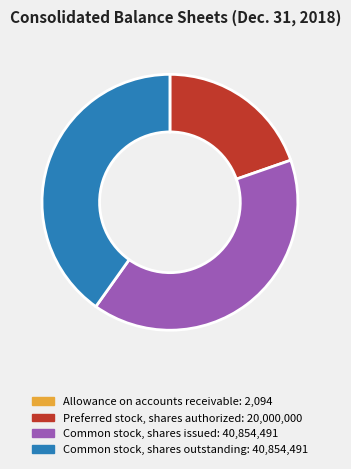

Combined, do Common stock, shares outstanding and Common stock, shares issued account for over 50%?

Yes